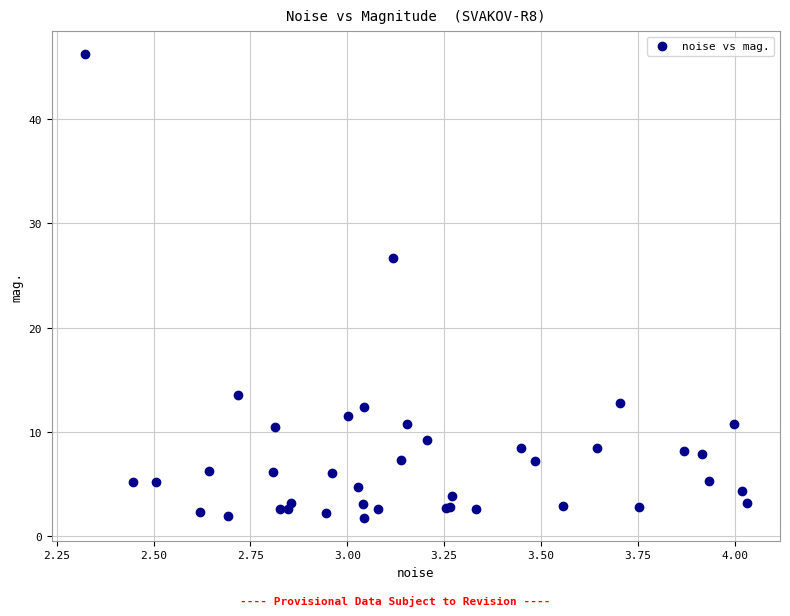

What Y value in the scatter plot is closest to 23?

26.7